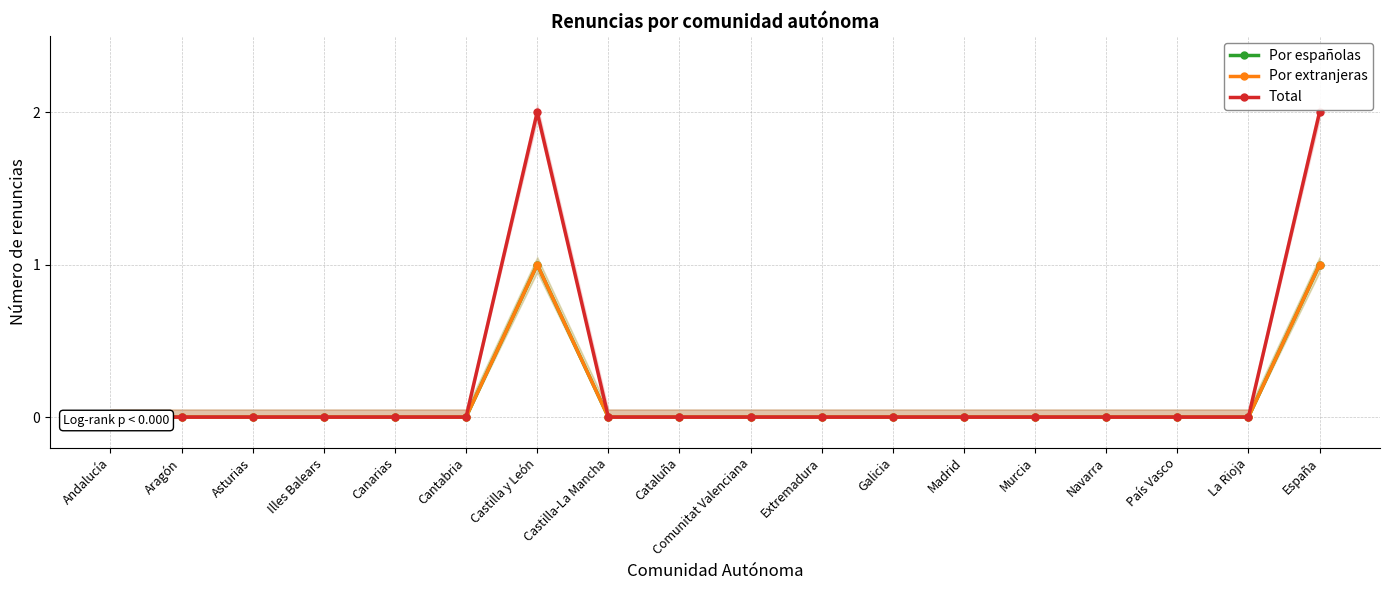

How many values in Por extranjeras are above zero?

2